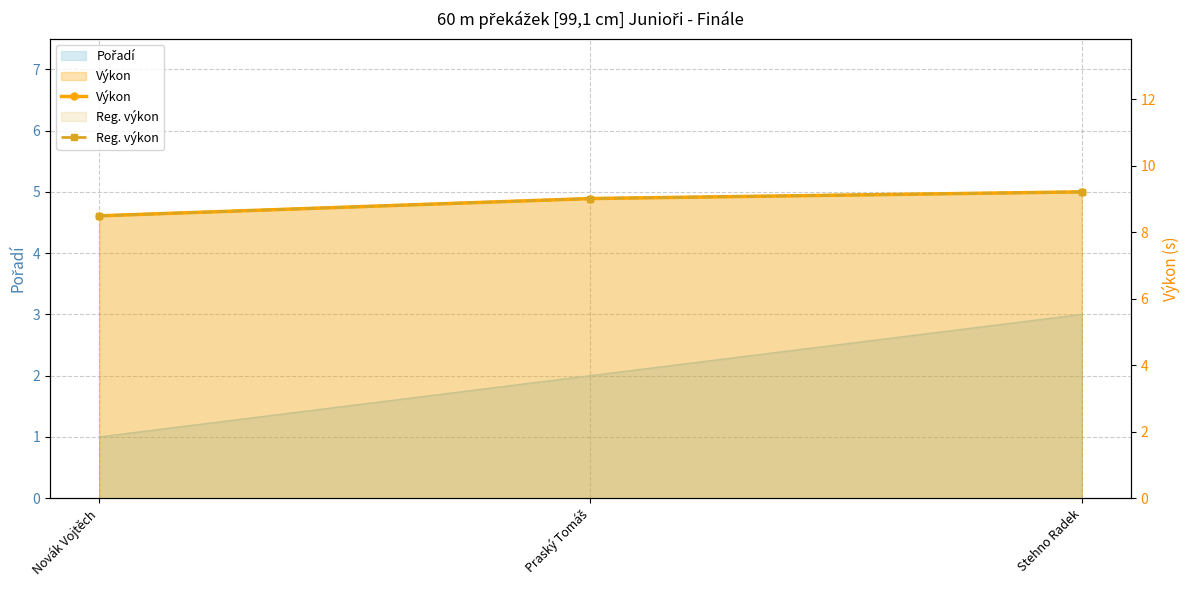

What is the sum of all Reg. výkon values?

26.7